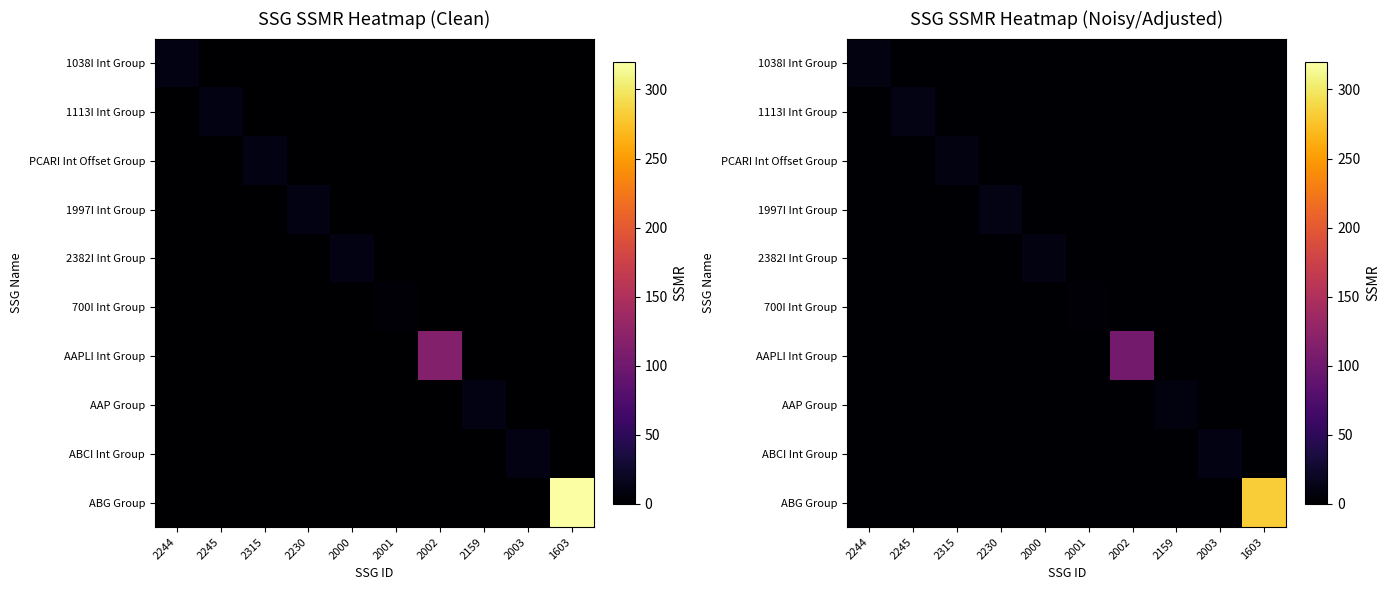

How many series are shown in this chart?

10